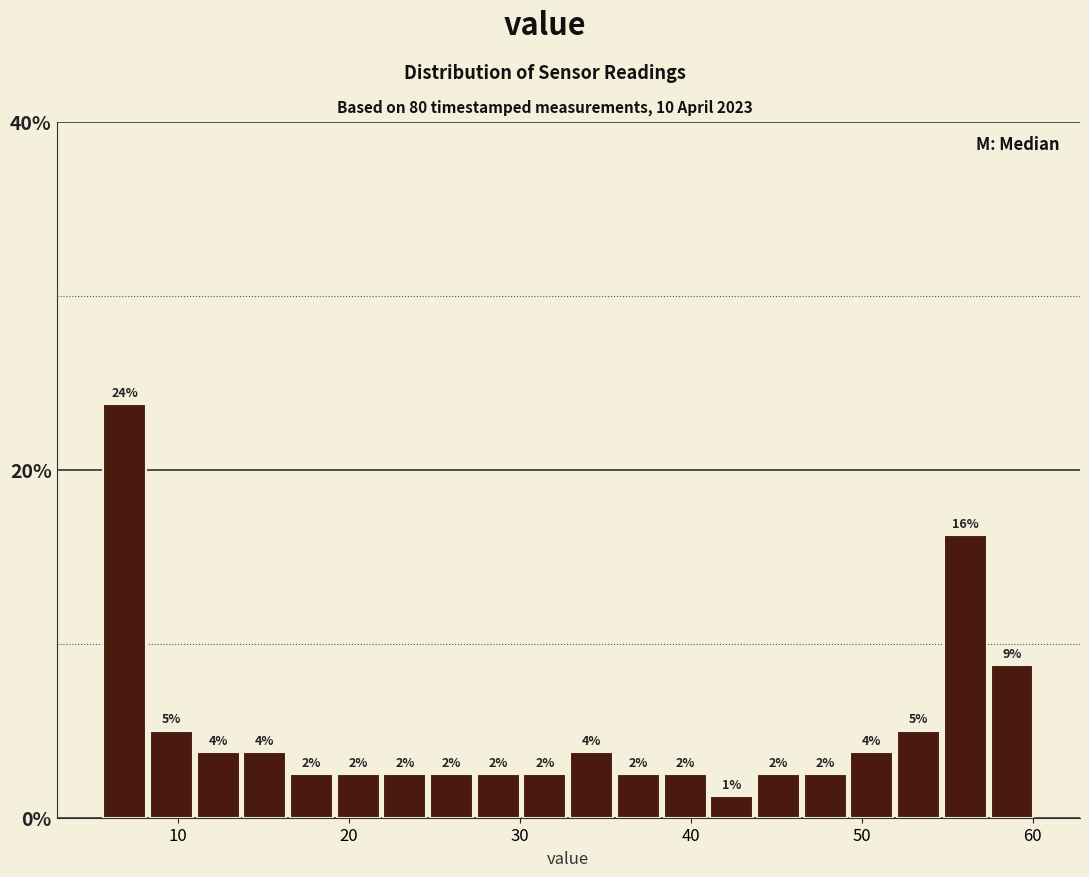

Around what value on the x-axis is the tallest bar? Give the approximate position of its centre, as read against the axis.

7